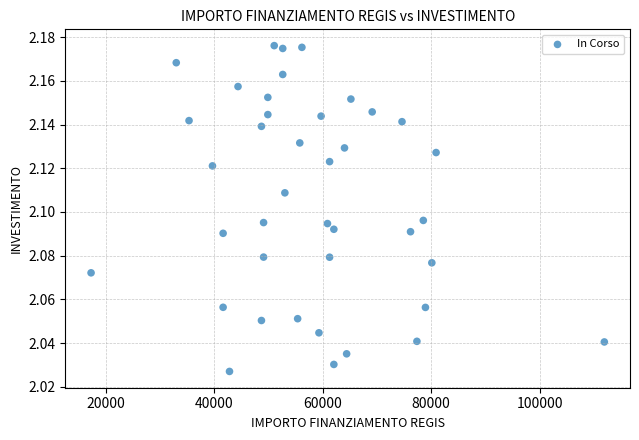

What is the range of X values (max minus min)?

94665.7